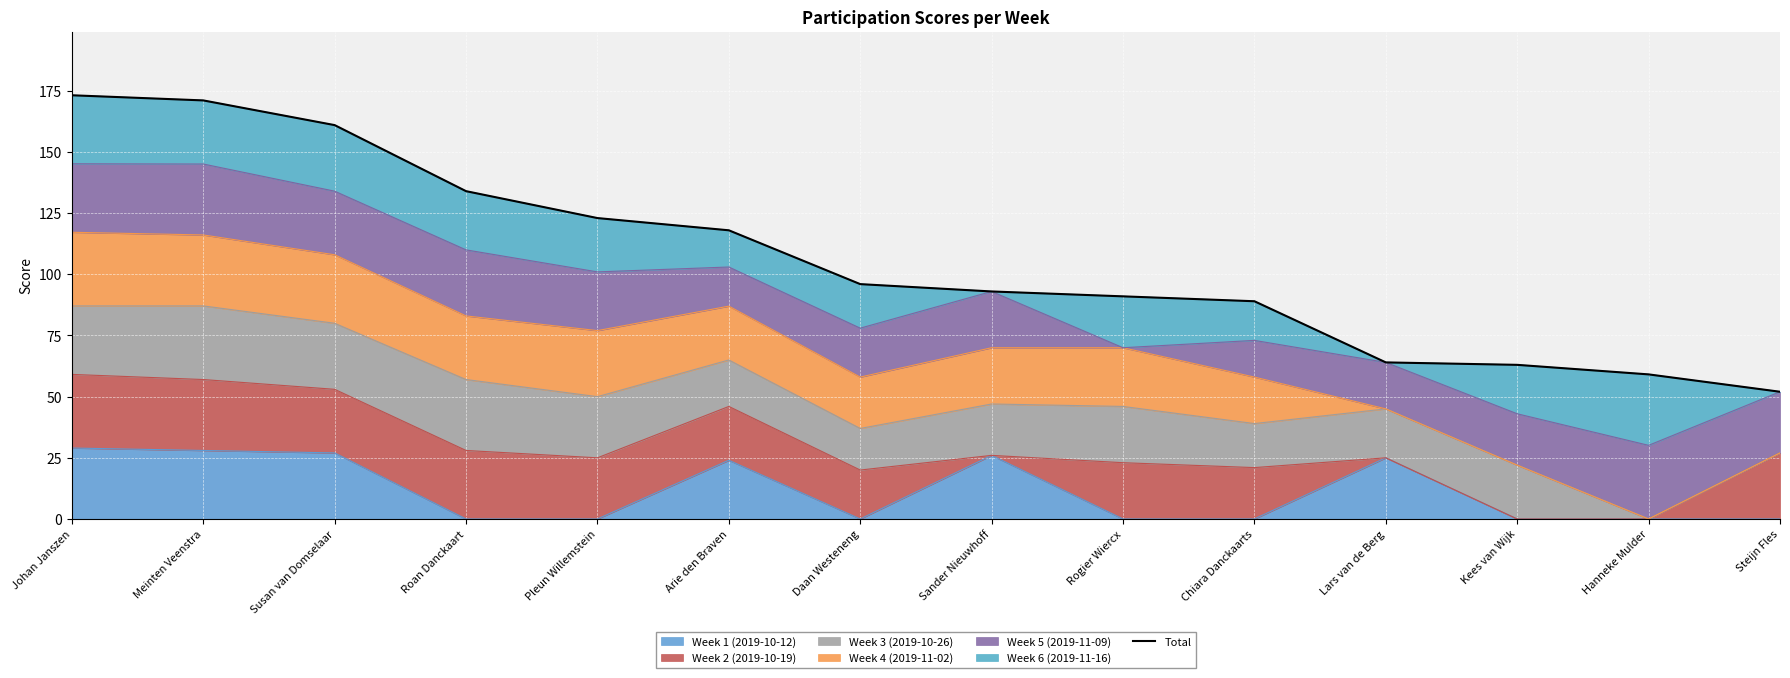

The value at Daan Westeneng is 127.2. True or false?

False